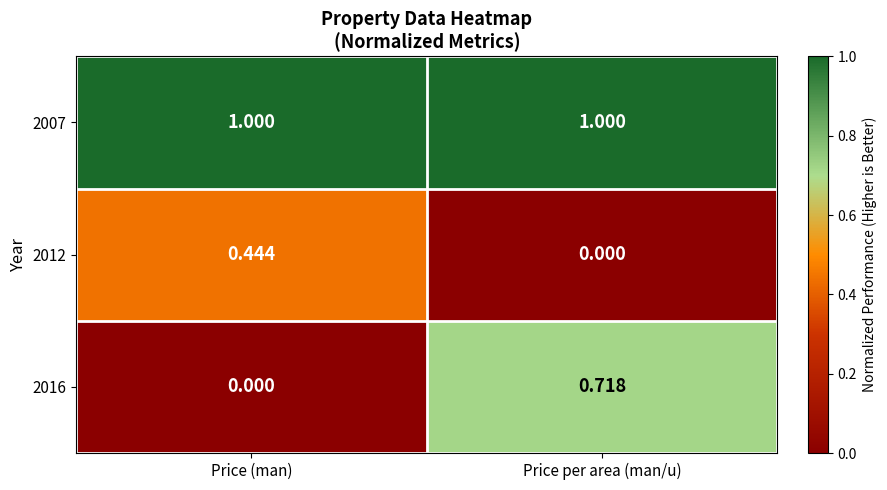

At which category is the sum across all series the highest?

Price per area (man/u)